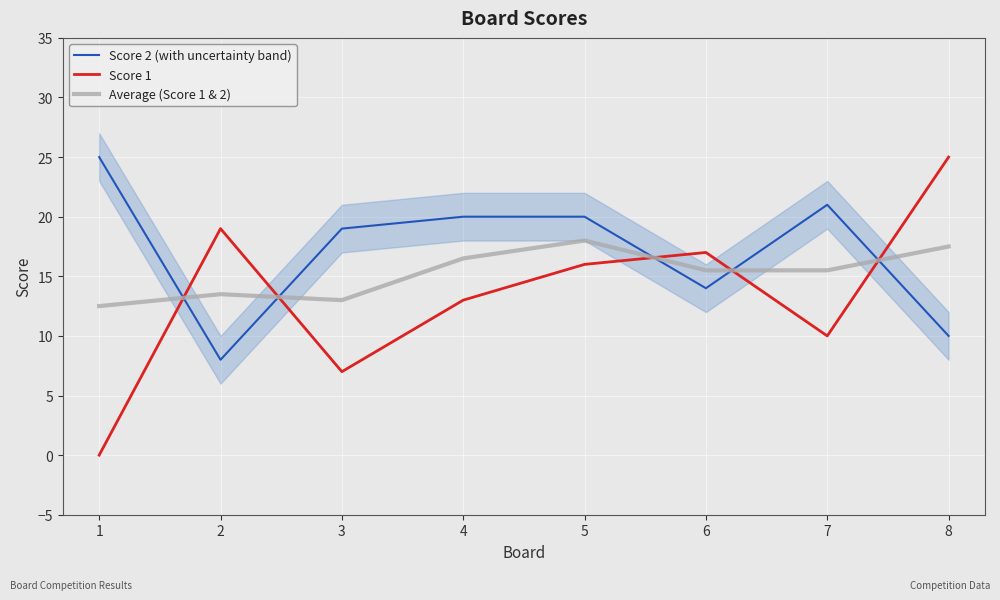

How many values in the Score 1 series are below 16?

4